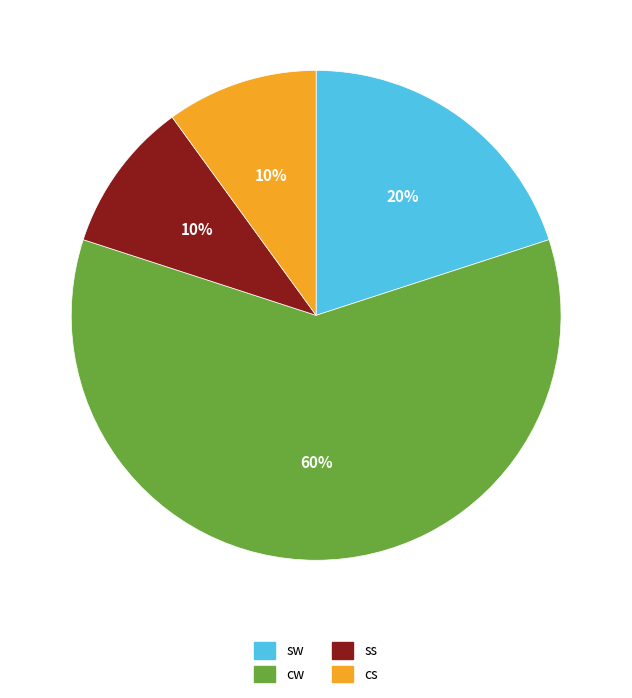

To the nearest percent, what is the difference between the sw and ss slice percentages?

10%